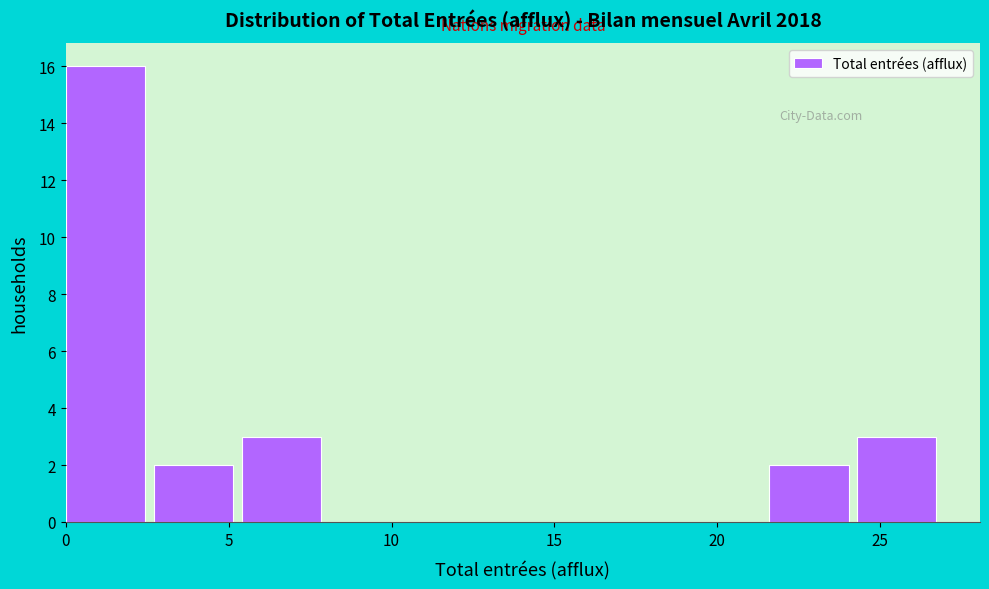

Which range on the x-axis has the tallest bar?

0.0 to 2.7